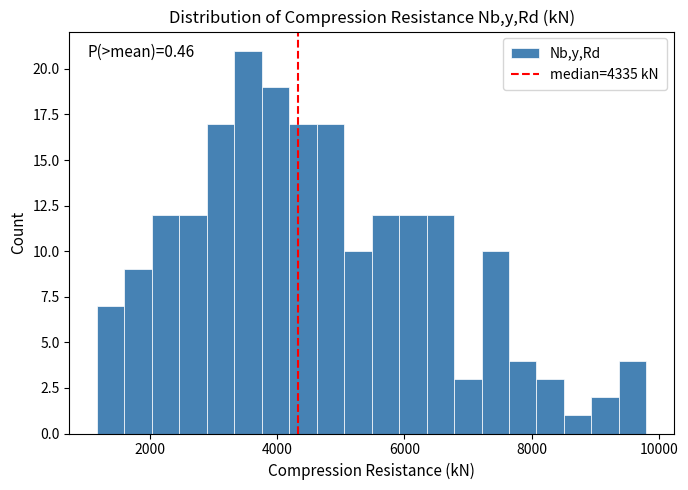

Read against the x-axis, roughly where is the centre of the tallest bar?

3600